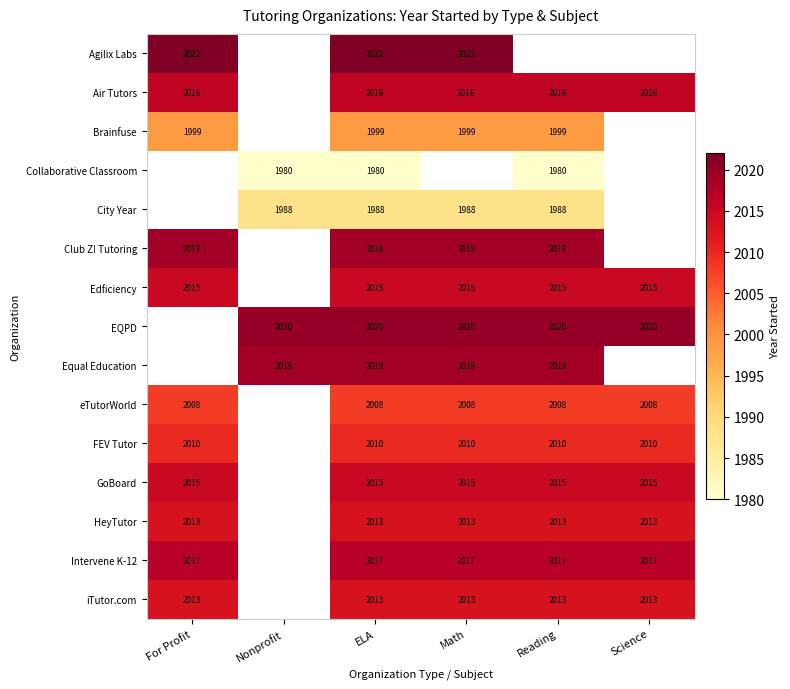

At which category does the chart reach its minimum across all series?

Nonprofit